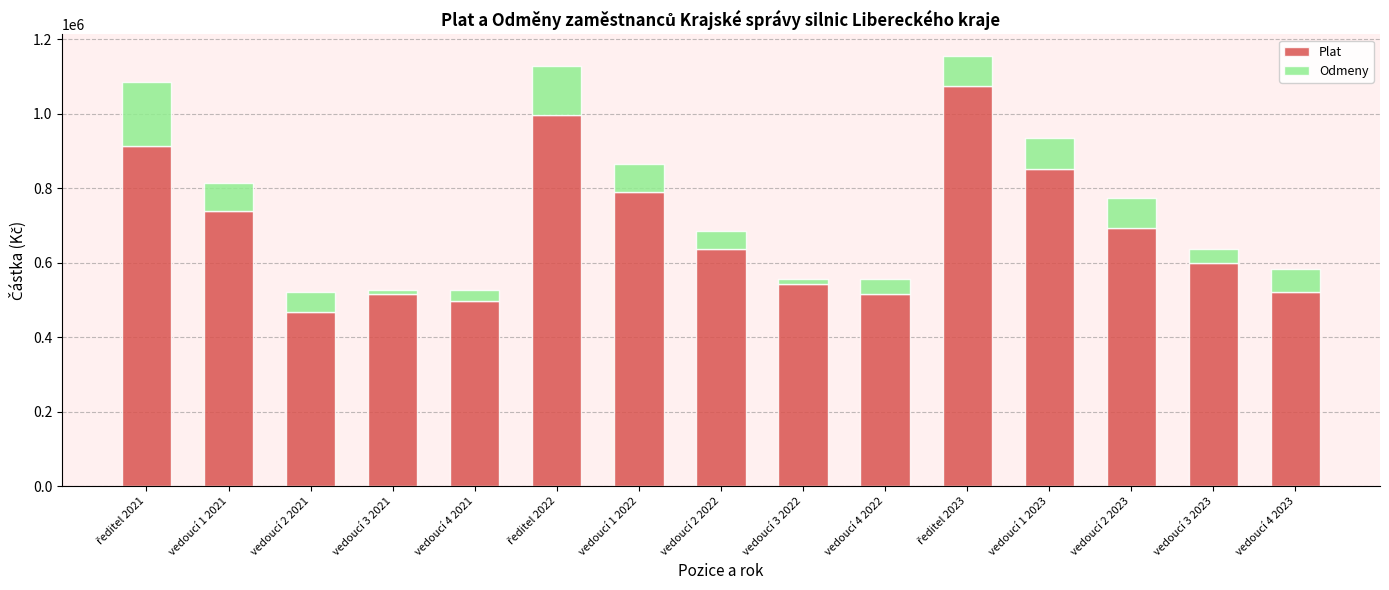

True or false: Plat has a value of 794600 at vedoucí 4 2021.

False